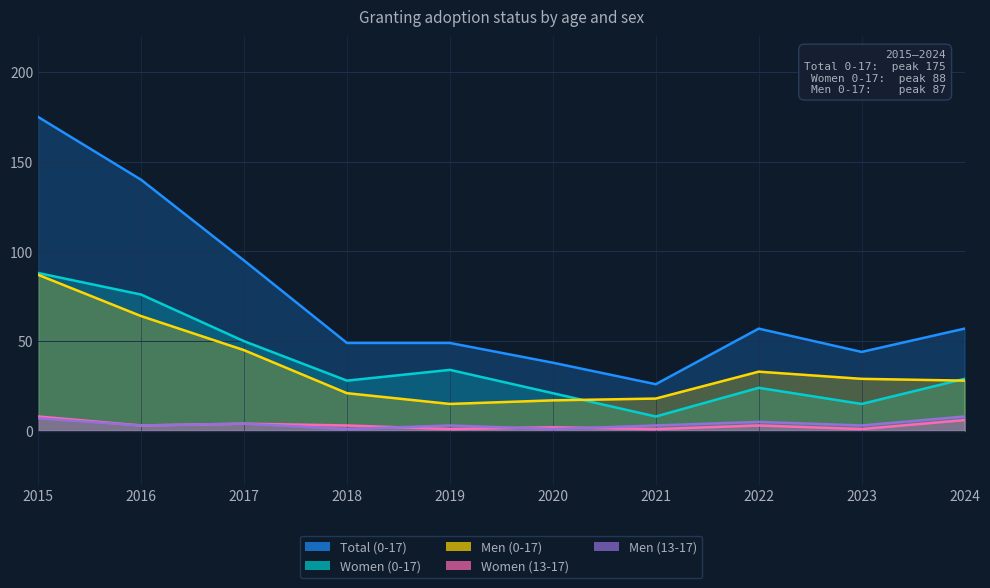

Where is Women (13-17) nearest to the value 4?

2017